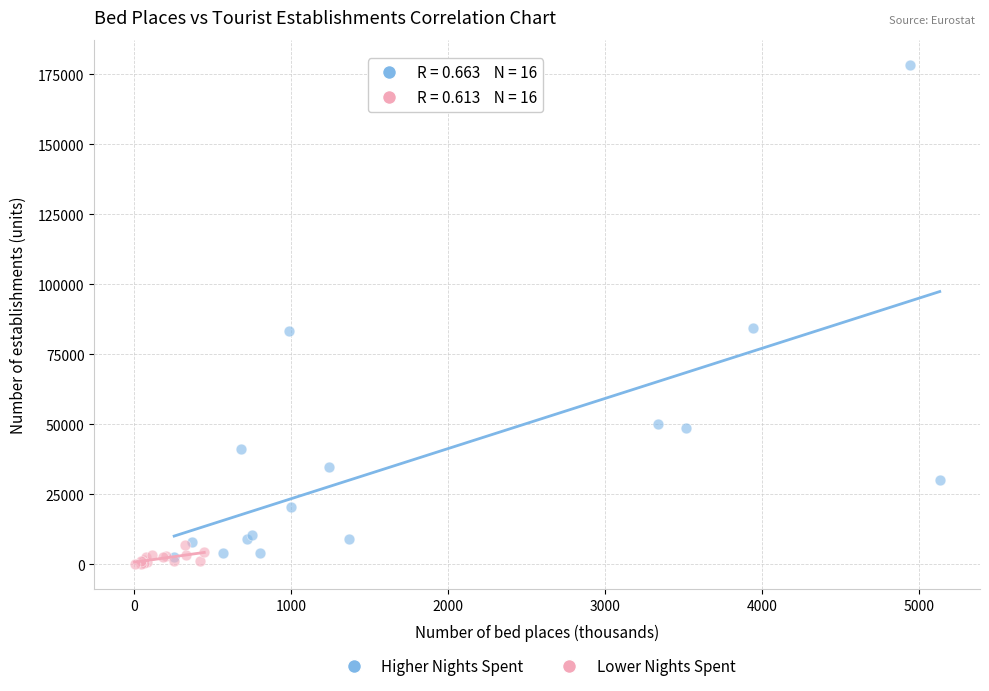

Which series reaches the maximum Y coordinate?

Higher Nights Spent